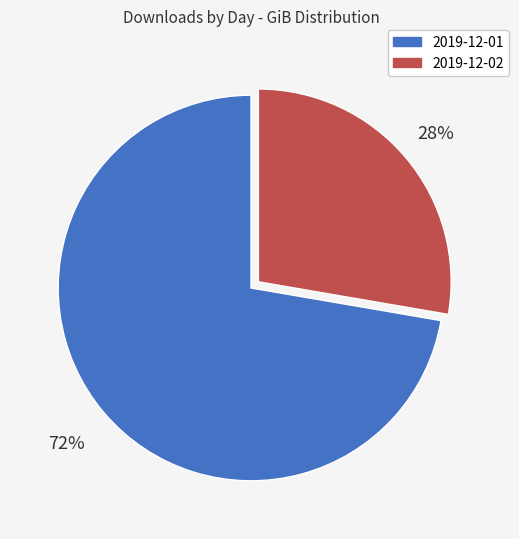

To the nearest percent, what is the combined percentage of 2019-12-01 and 2019-12-02?

100%